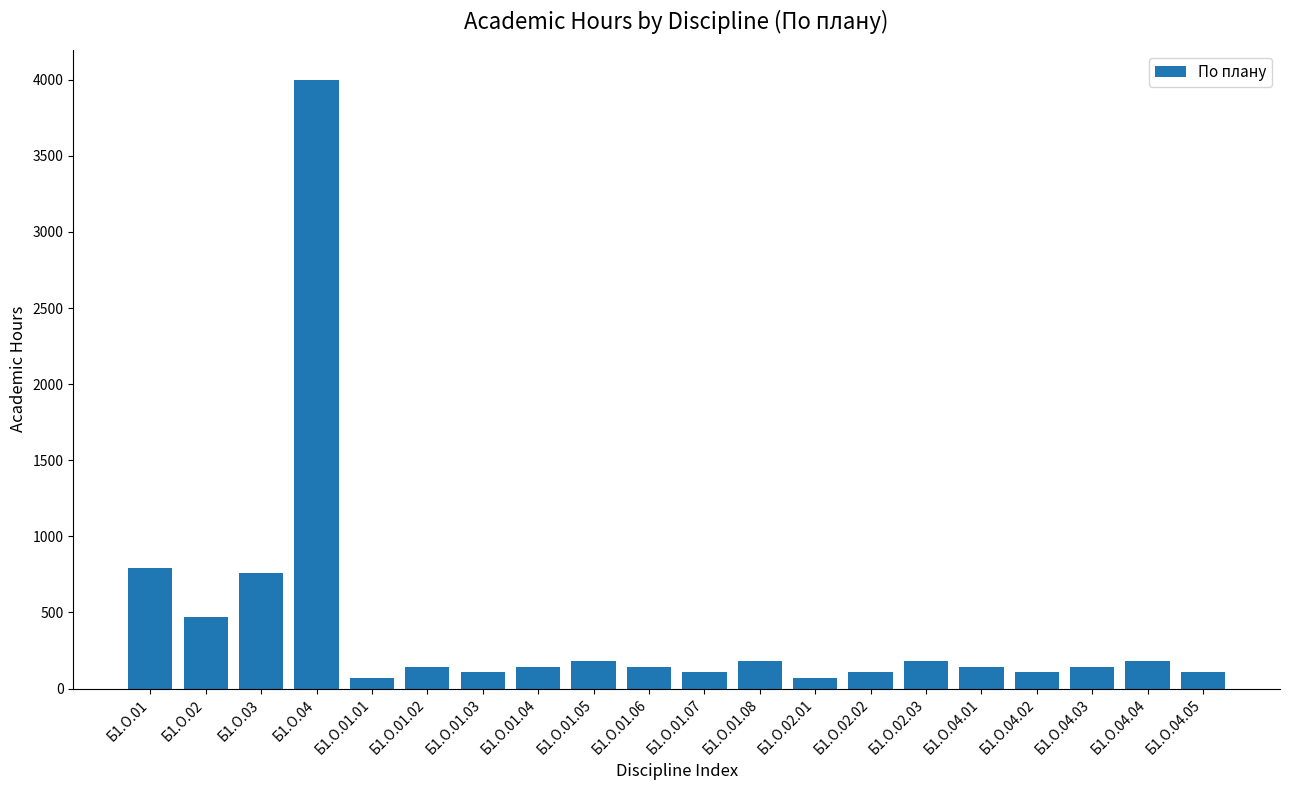

What is the change in value from Б1.О.01.01 to Б1.О.01.07?

+36